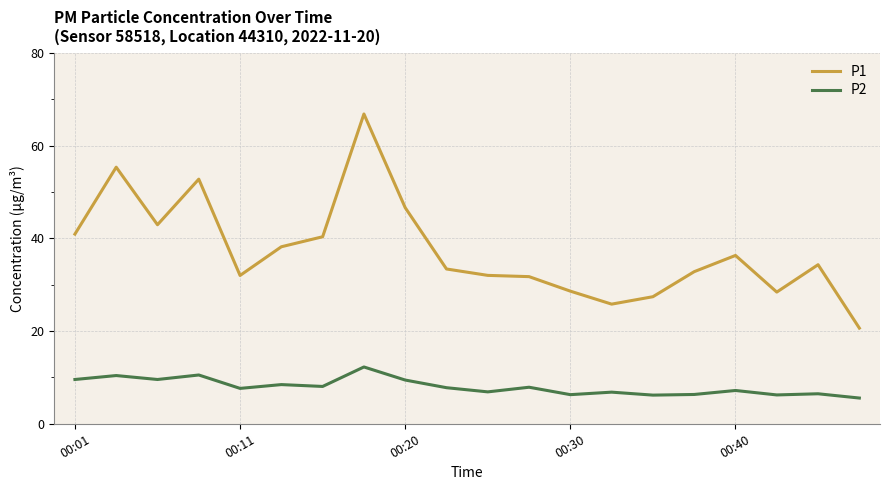

What is the sum of all P2 values?

159.4